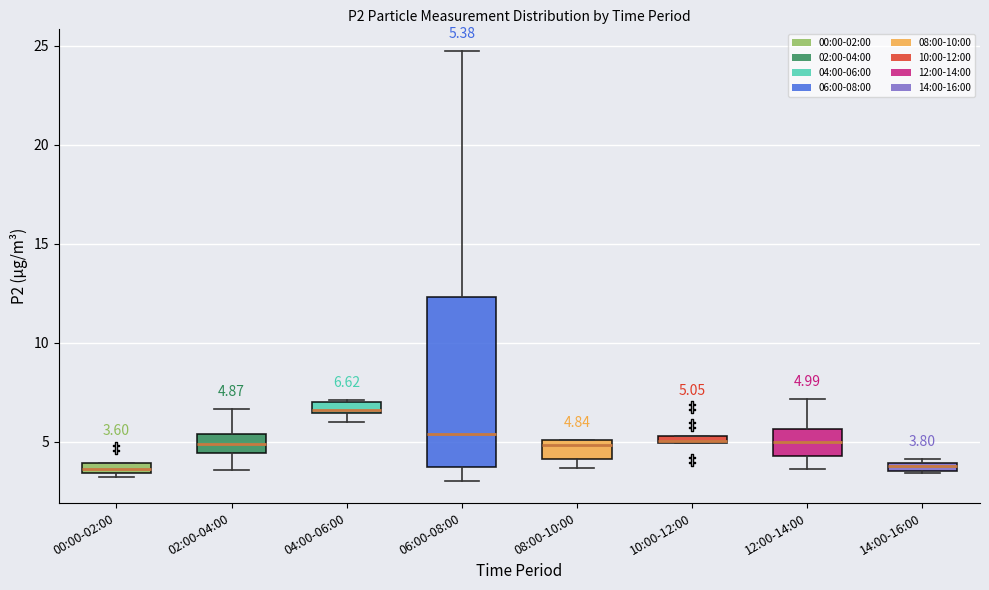

Which box is the tallest, from its lower edge to its upper edge?

06:00-08:00